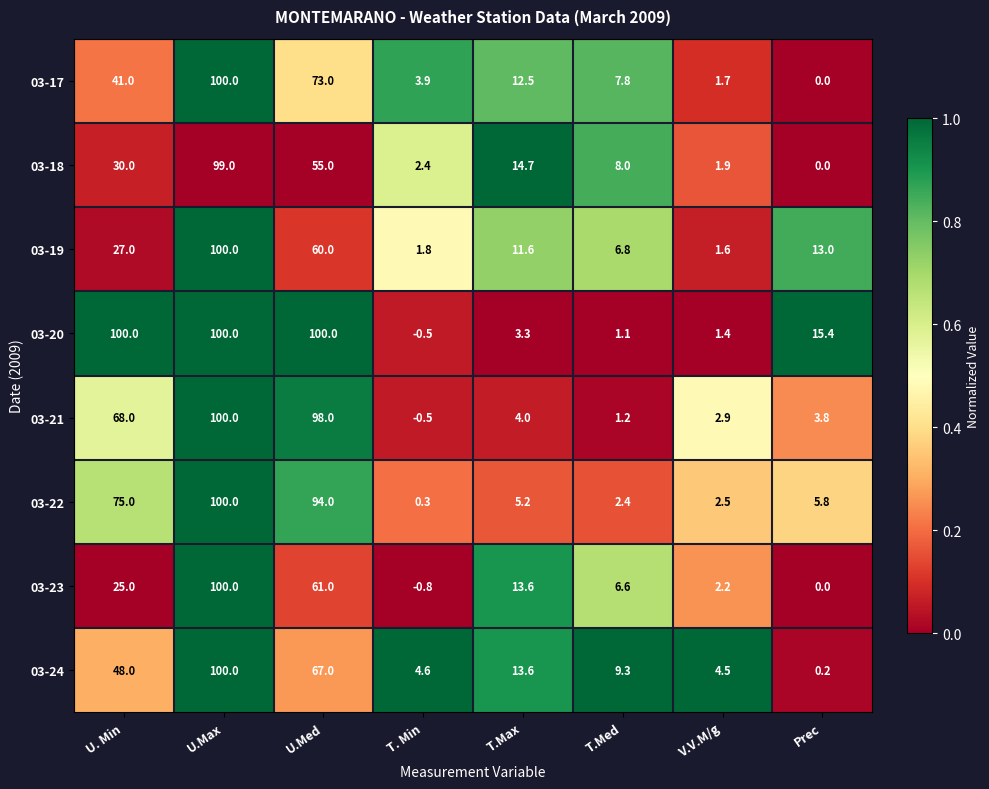

What is the total value across all series at T.Max?

78.5